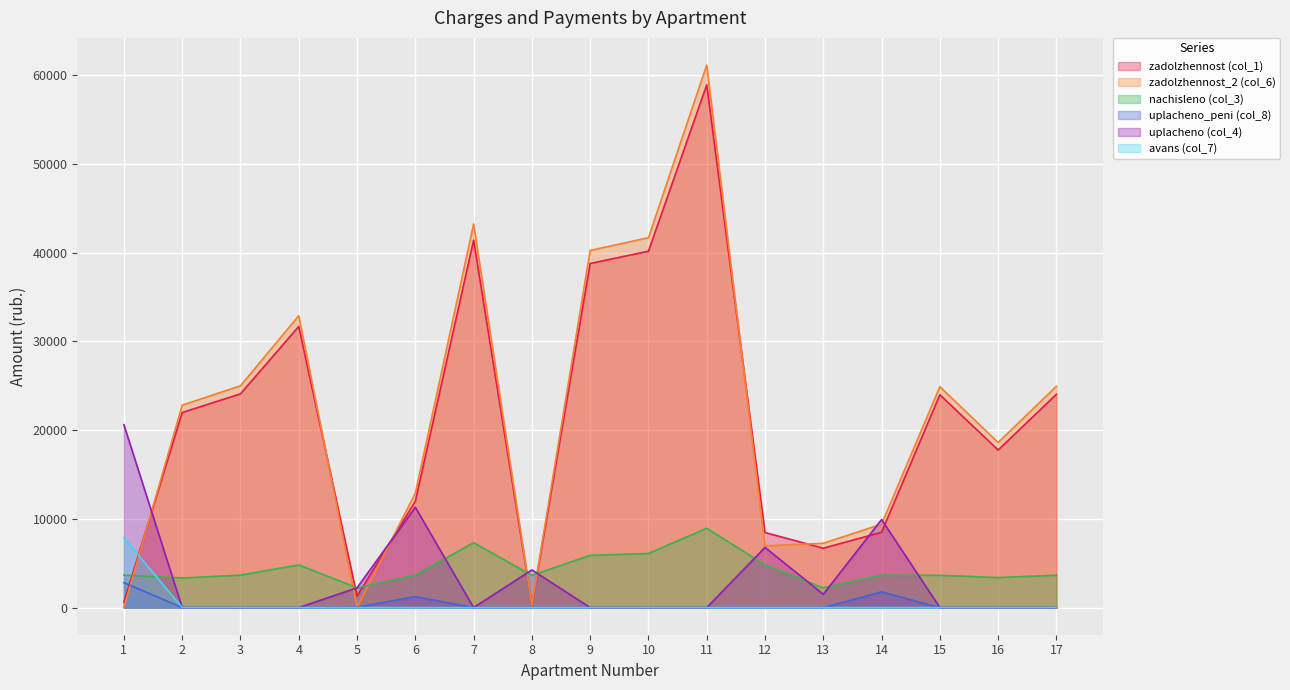

True or false: zadolzhennost_2 (col_6) has more than 1 points higher than both neighbors.

True